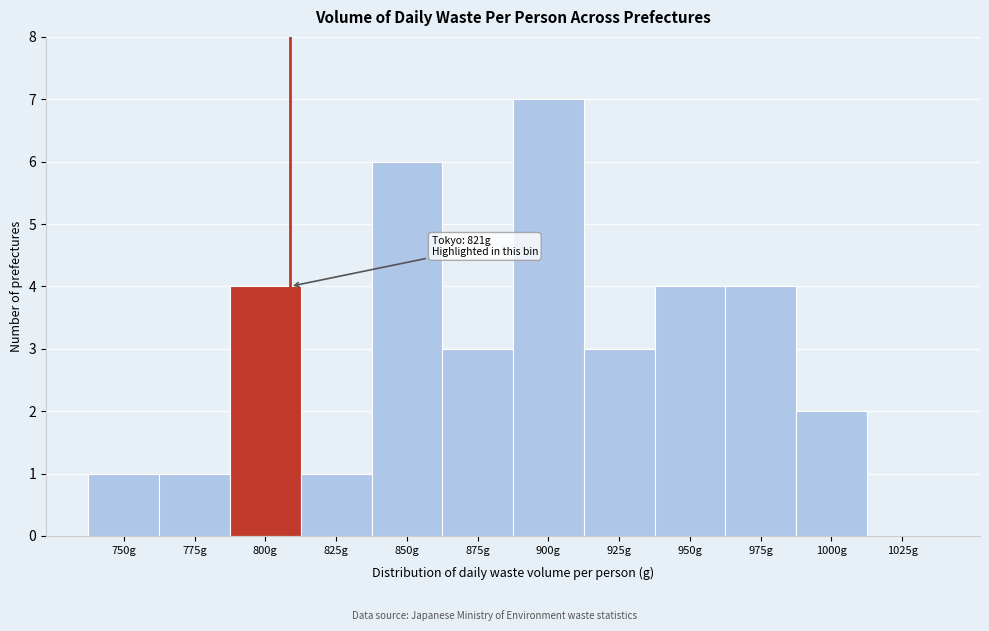

Reading left to right, transcribe all the data shown in this chart.

750g=1	775g=1	800g=4	825g=1	850g=6	875g=3	900g=7	925g=3	950g=4	975g=4	1000g=2	1025g=0